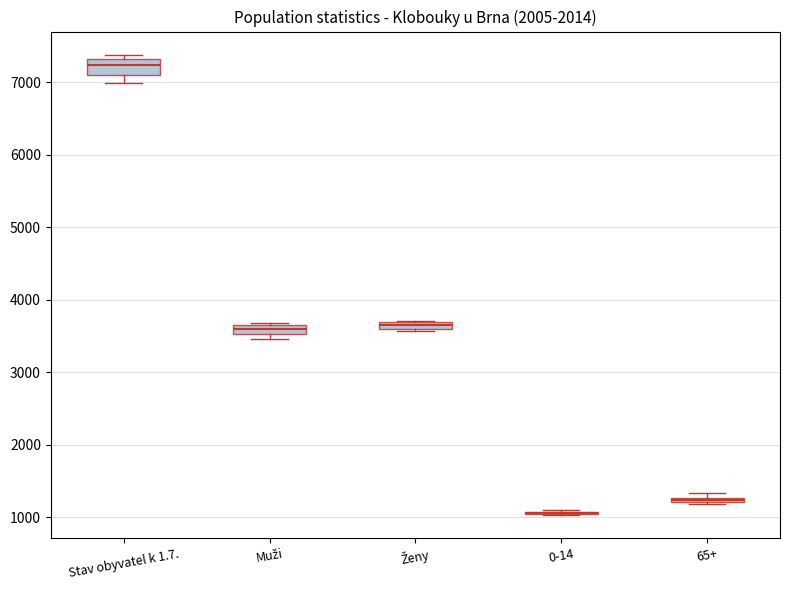

Where is the lower edge of the box for Ženy on the y-axis? The values are not printed on the chart, so give them approximately, as read against the axis.

3600